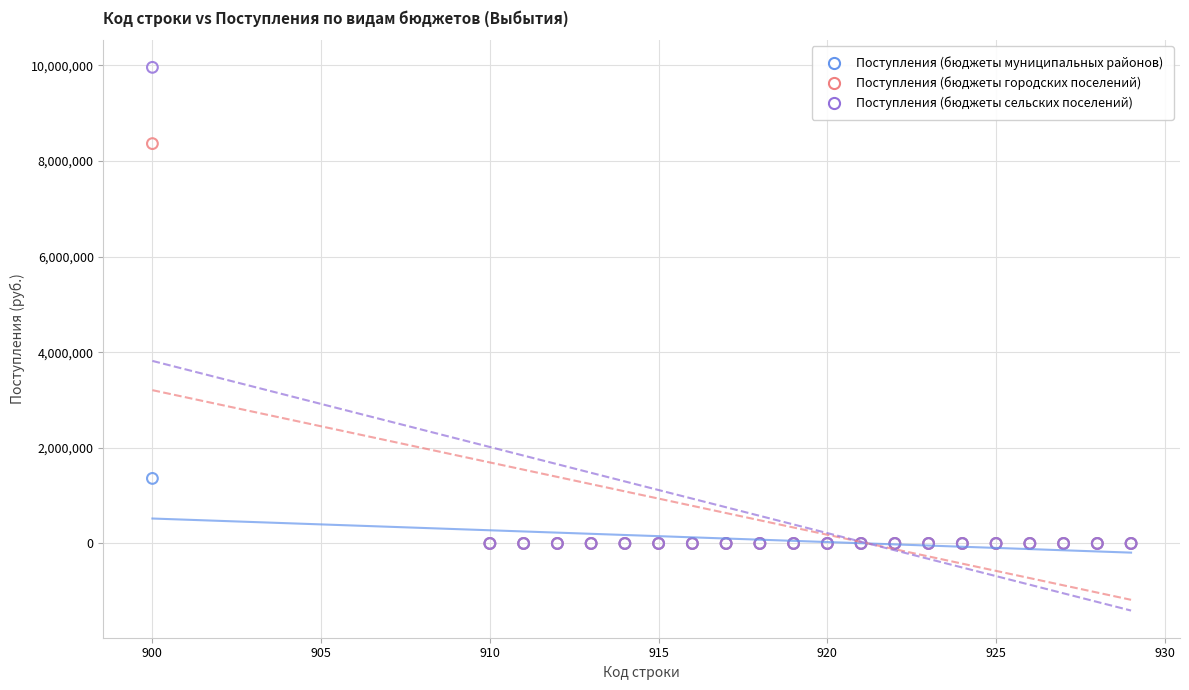

Which series has the largest Y range (max minus min)?

Поступления (бюджеты сельских поселений)